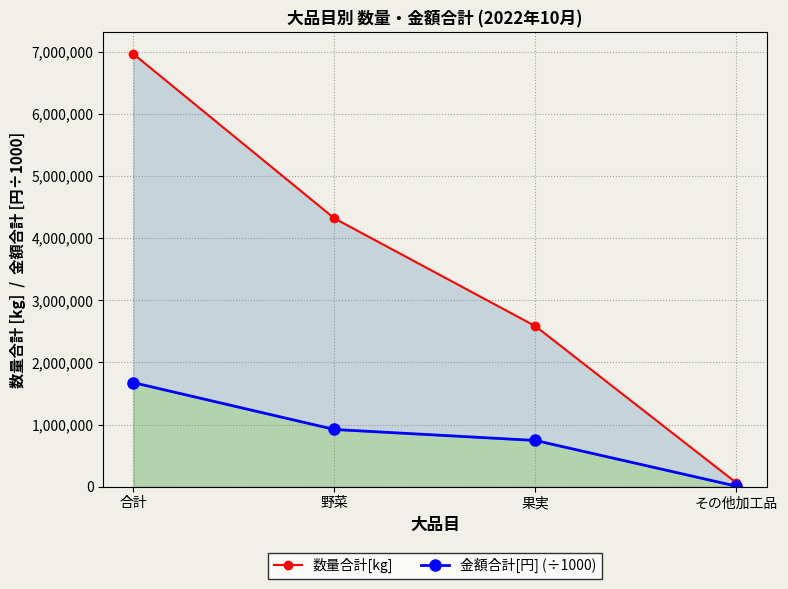

Rank the series by their maximum value, from highest to lowest.

数量合計[kg], 金額合計[円] (÷1000)